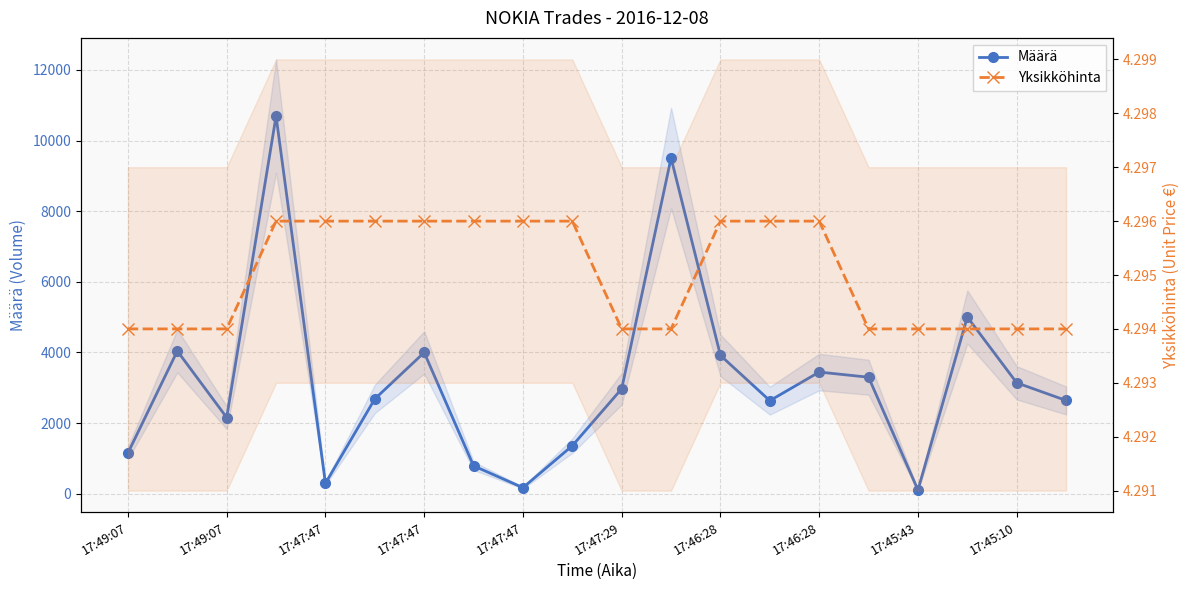

Rank the categories by Määrä value from lowest to highest.

16, 17:45:43, 17:47:47, 17:46:28, 17:49:07, 17:45:10, 17:47:47, 13, 19, 17:47:29, 10, 18, 15, 14, 12, 17:46:28, 17:49:07, 17, 11, 17:47:47